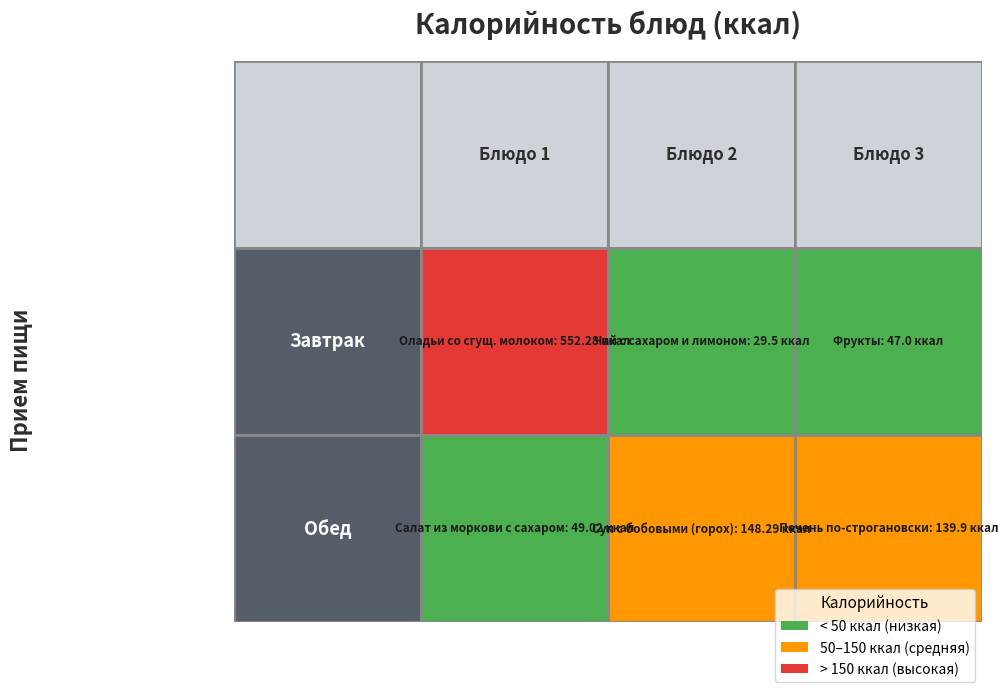

Is it true that Обед equals 139.9 at 2?

True